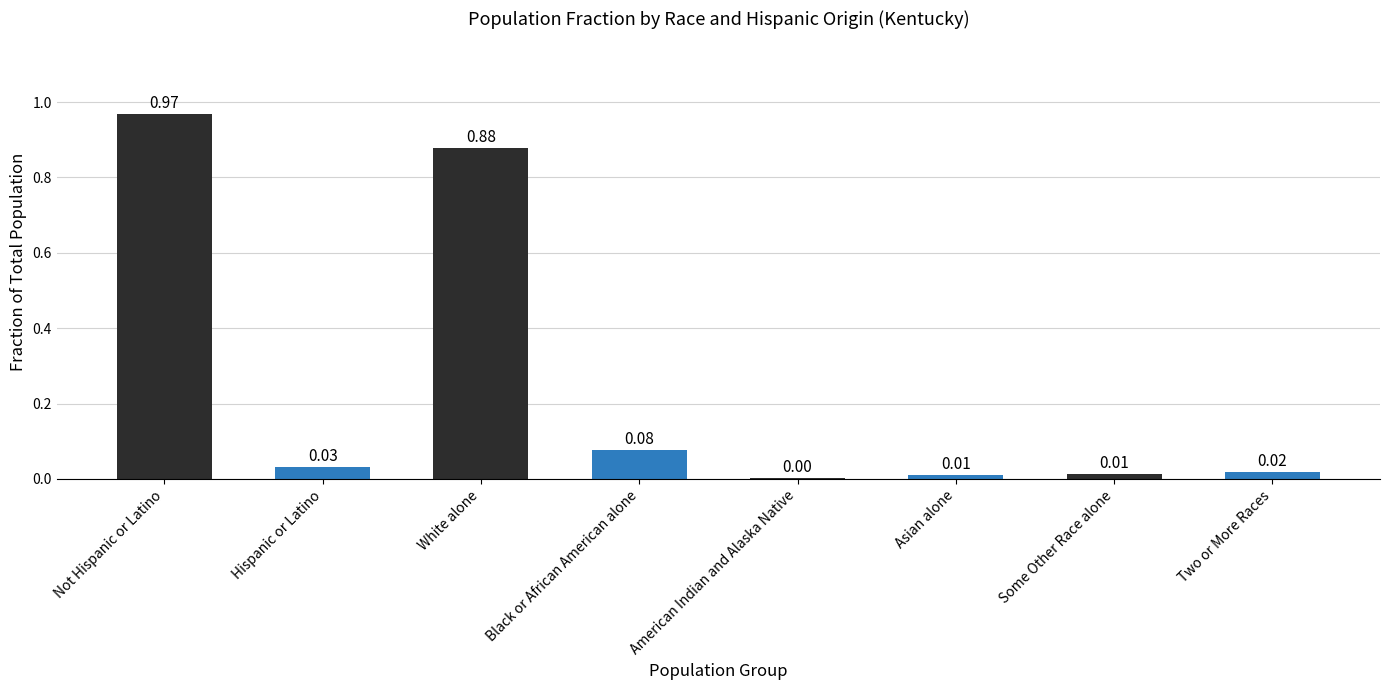

Are the bars horizontal?

No